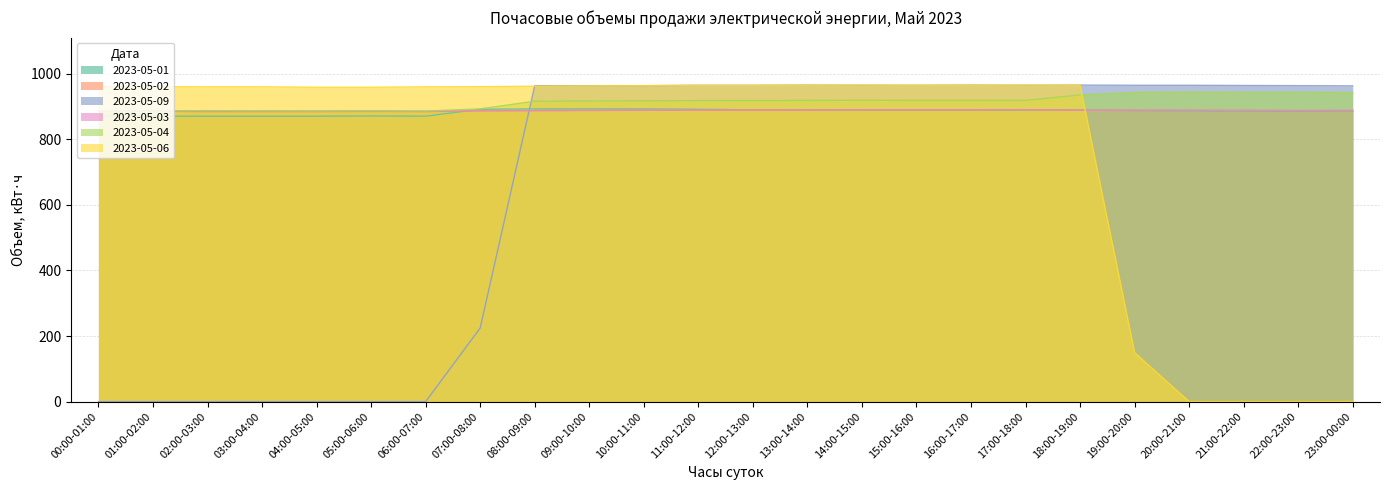

Between 03:00-04:00 and 19:00-20:00, which series saw the biggest shift?

2023-05-09